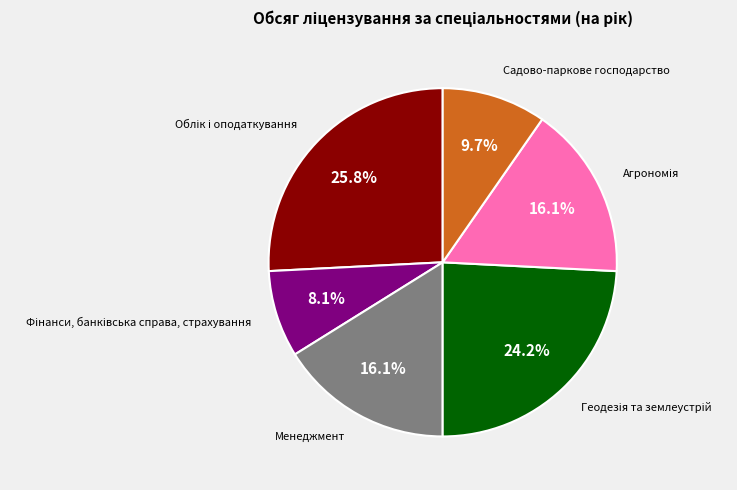

How many segments does this pie chart have?

6